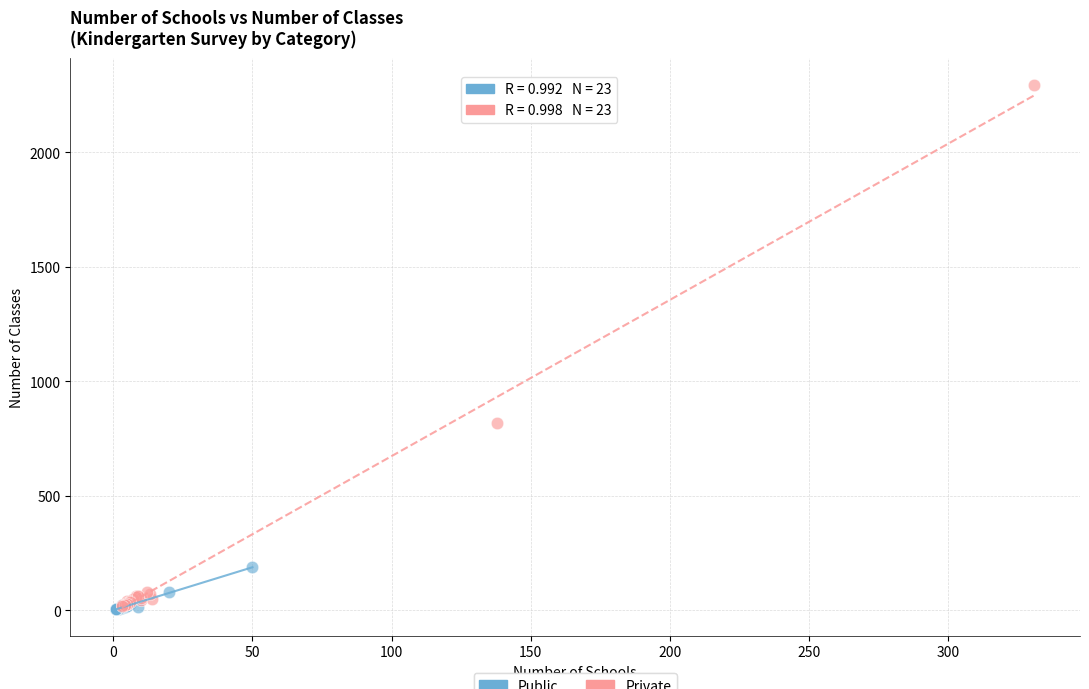

Which series has the largest Y range (max minus min)?

Private